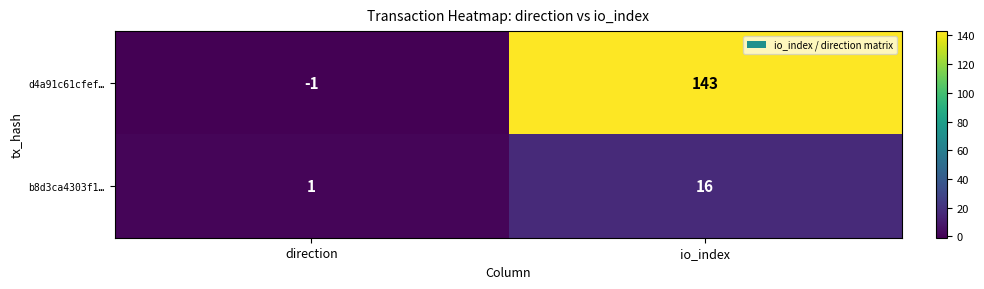

Reading left to right, what are all the values shown in this chart?

d4a91c61cfef…: direction=-1	io_index=143
b8d3ca4303f1…: direction=1	io_index=16